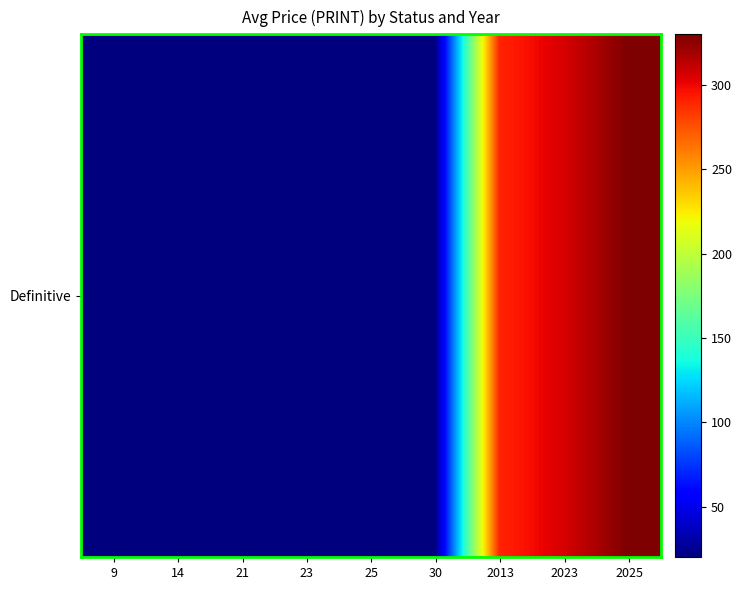

At which label is the value closest to 175?

2013